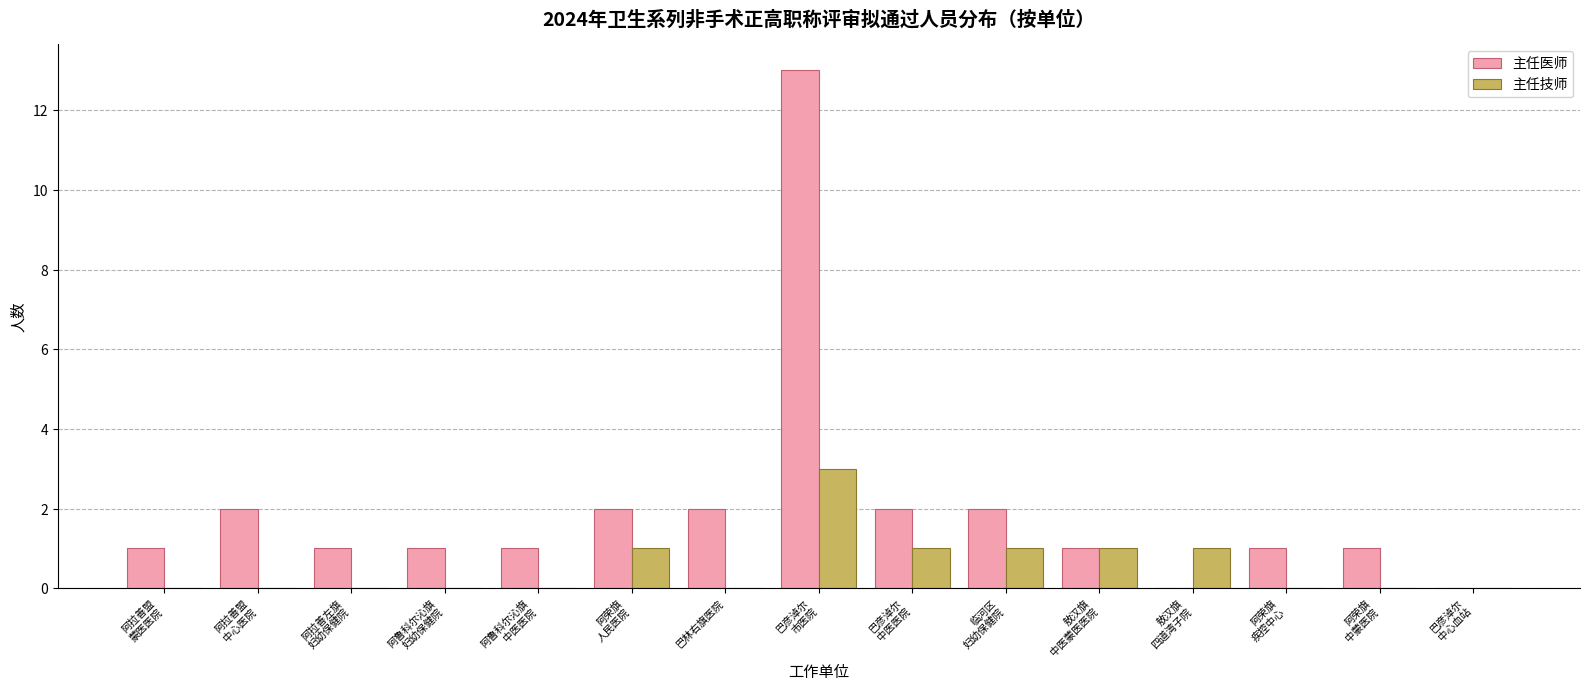

Which series has the largest total across all categories?

主任医师